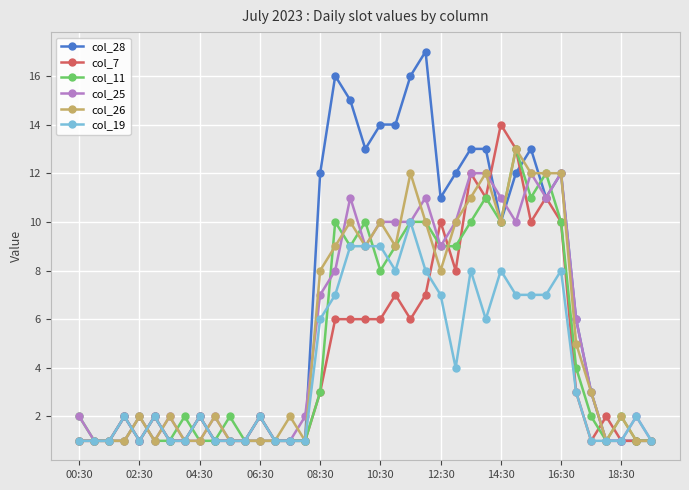

Does the chart have visible grid lines?

Yes